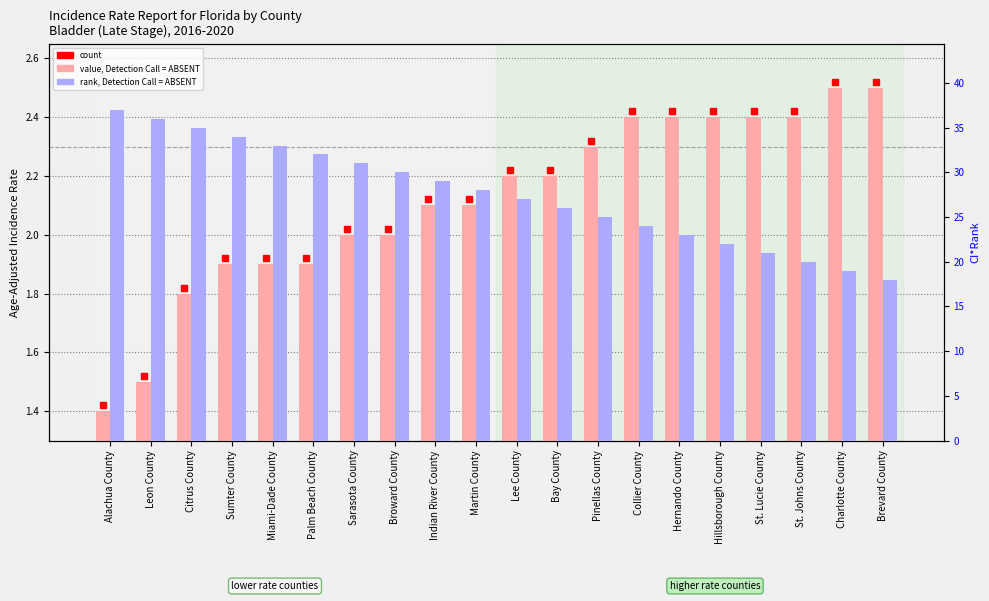

Read the rank, Detection Call = ABSENT value at Hillsborough County.

22.0